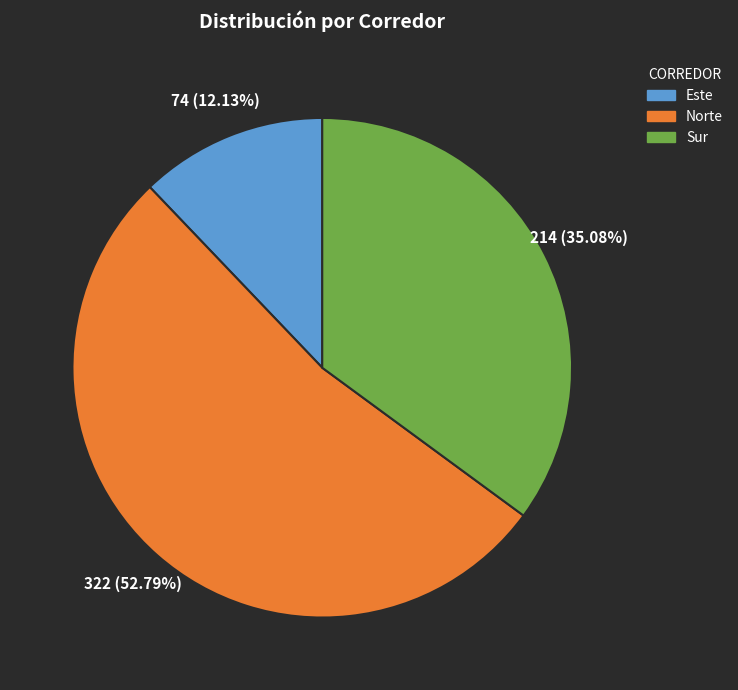

To the nearest percent, what is the average slice percentage?

33%